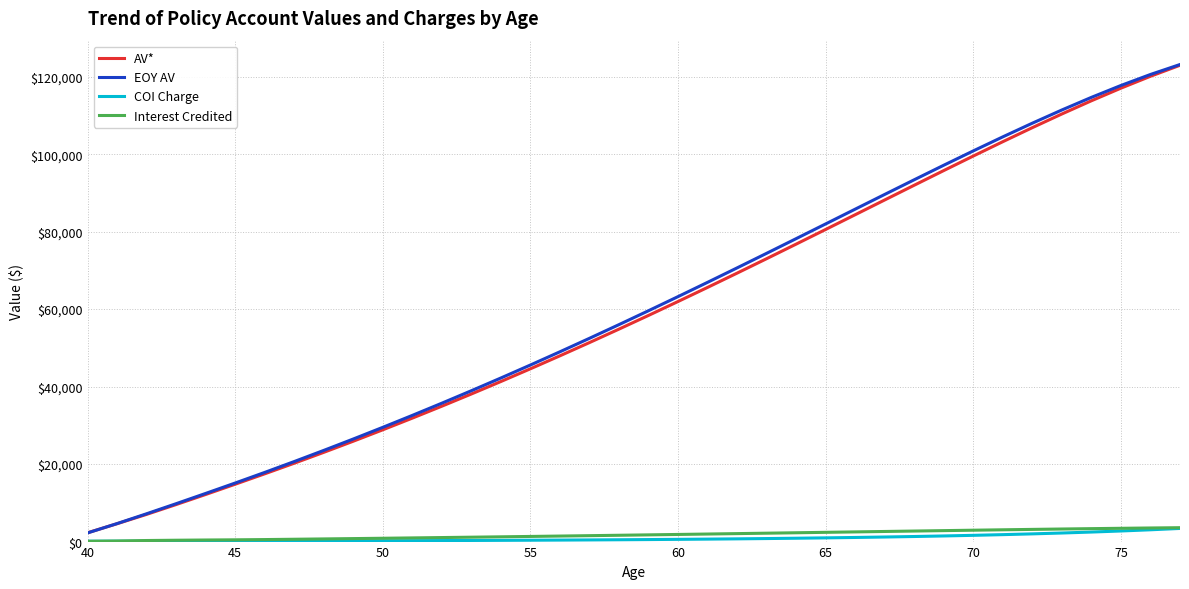

Which series has the largest range (max minus min)?

EOY AV